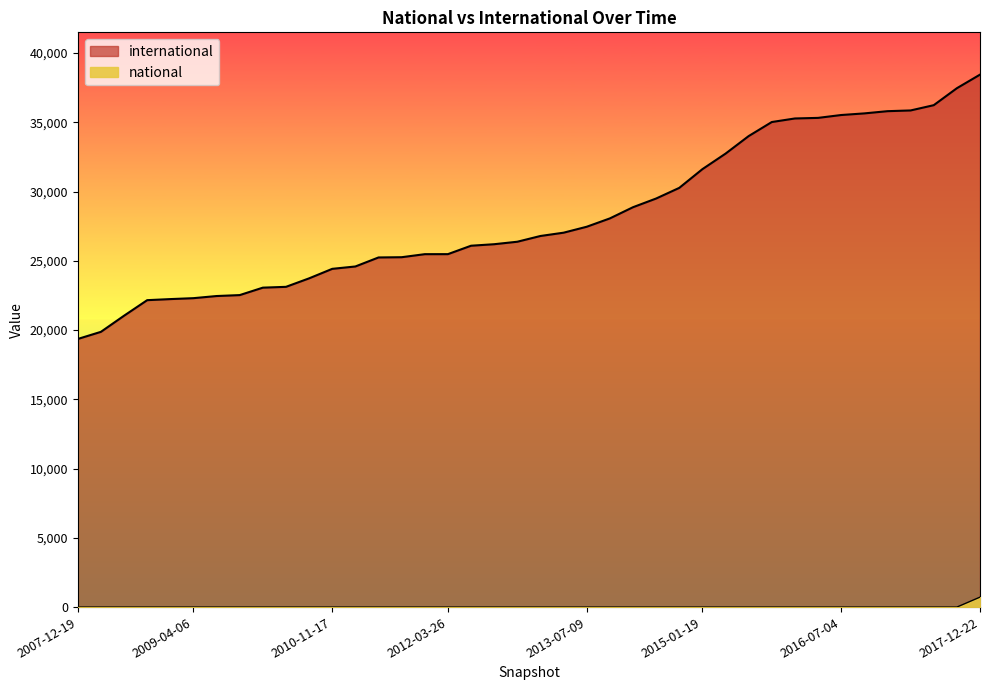

What is the label of the 26th point from the right?

2011-09-05